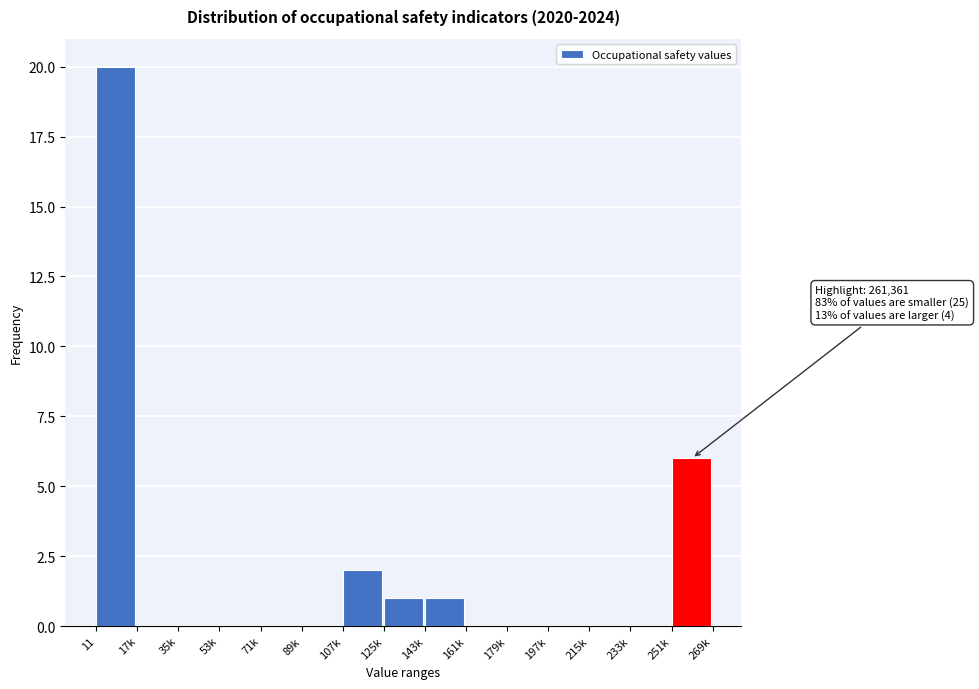

Reading left to right, what are all the values shown in this chart?

11=20	17k=0	35k=0	53k=0	71k=0	89k=0	107k=2	125k=1	143k=1	161k=0	179k=0	197k=0	215k=0	233k=0	251k=6